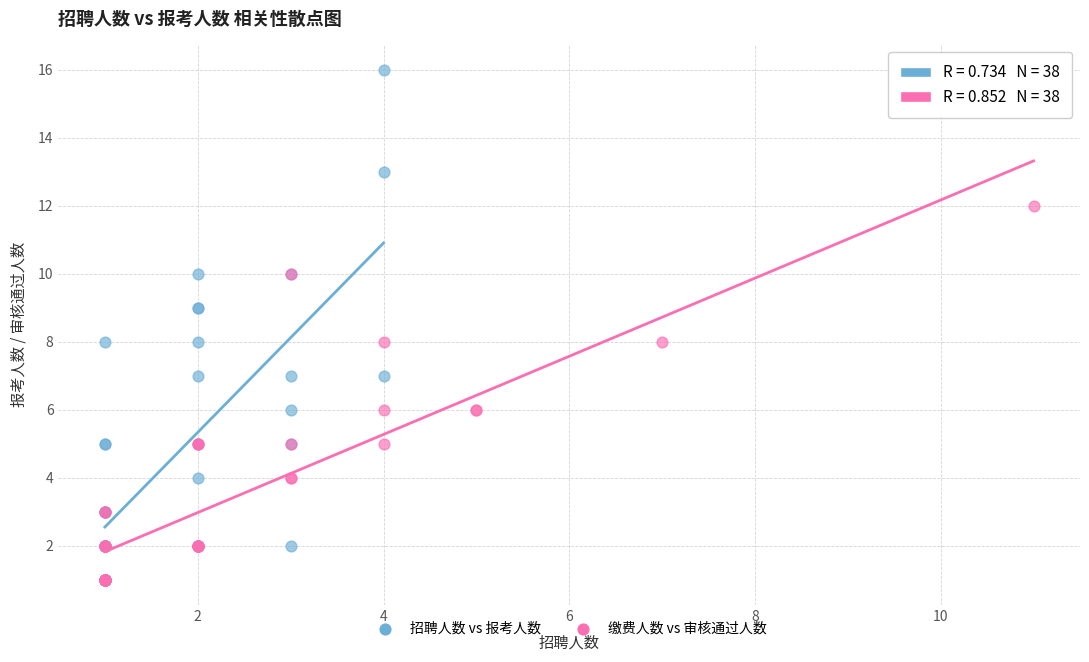

Which series has the largest Y range (max minus min)?

招聘人数 vs 报考人数